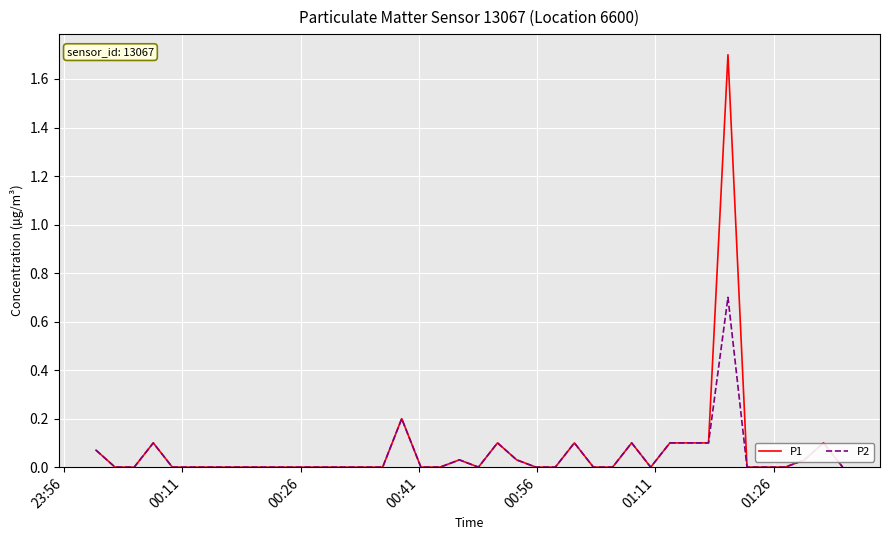

What are all the series names shown in the legend?

P1, P2